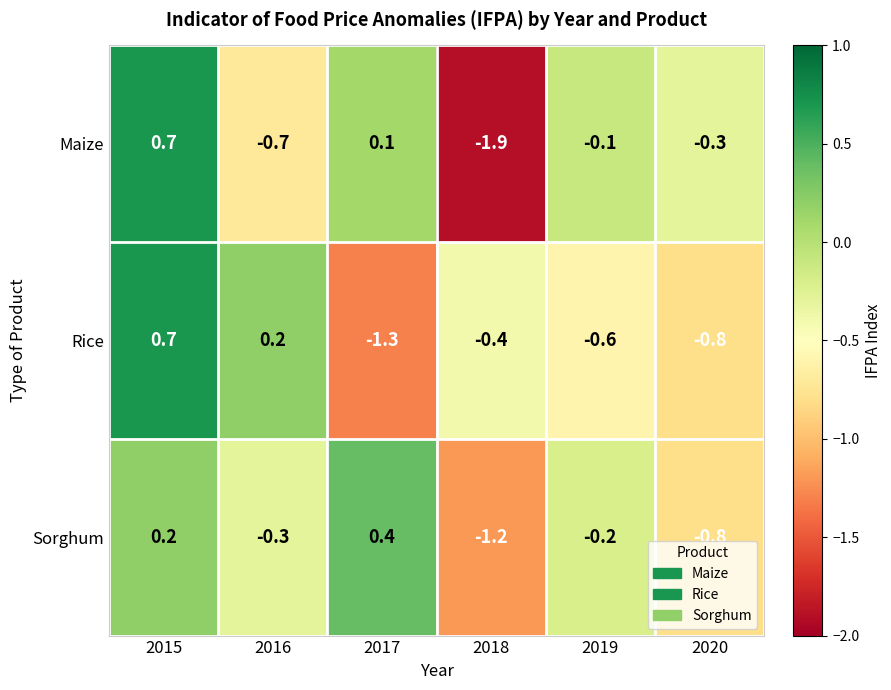

Which series has the largest range (max minus min)?

Maize